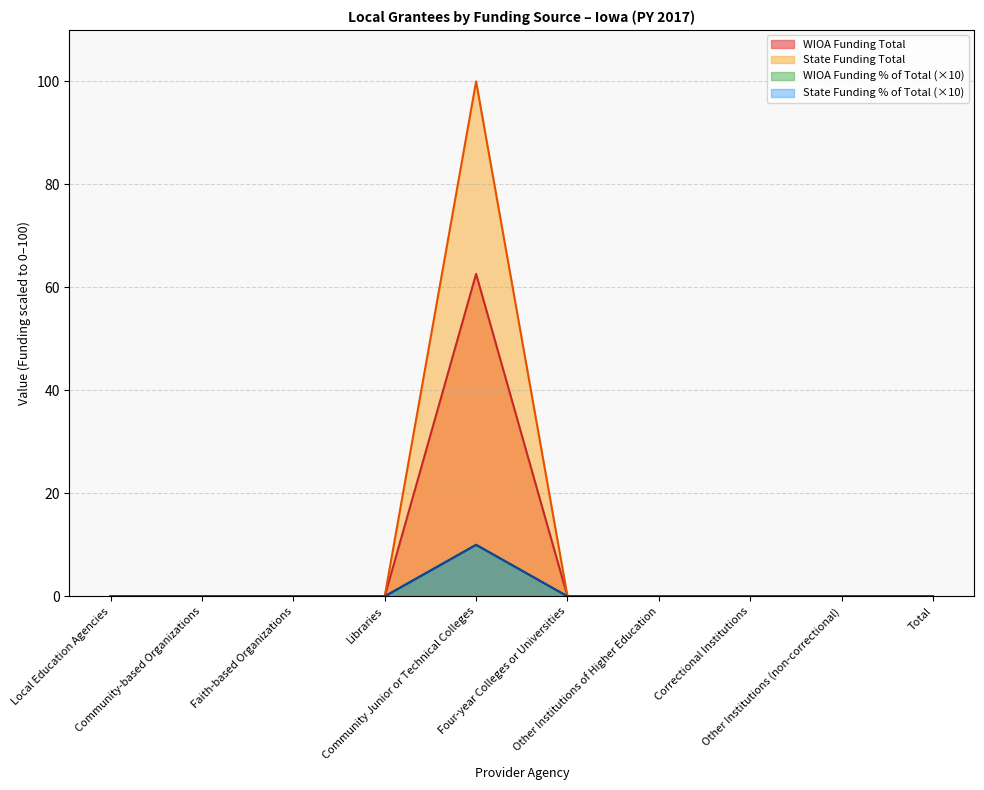

True or false: WIOA Funding % of Total and State Funding % of Total cross at least once.

False